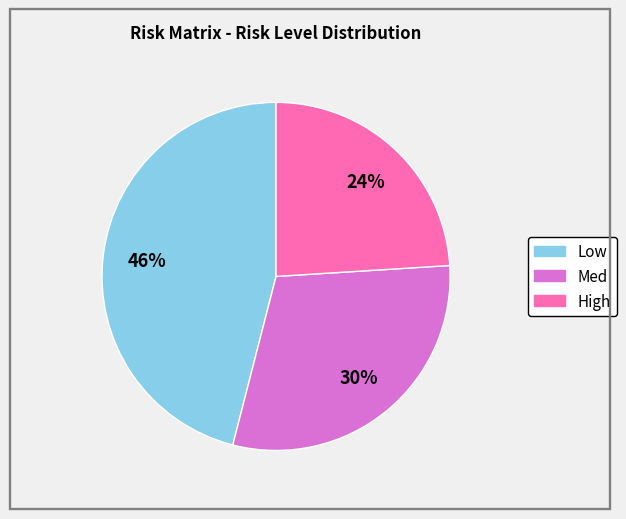

Is there any slice that represents more than half of the pie?

No